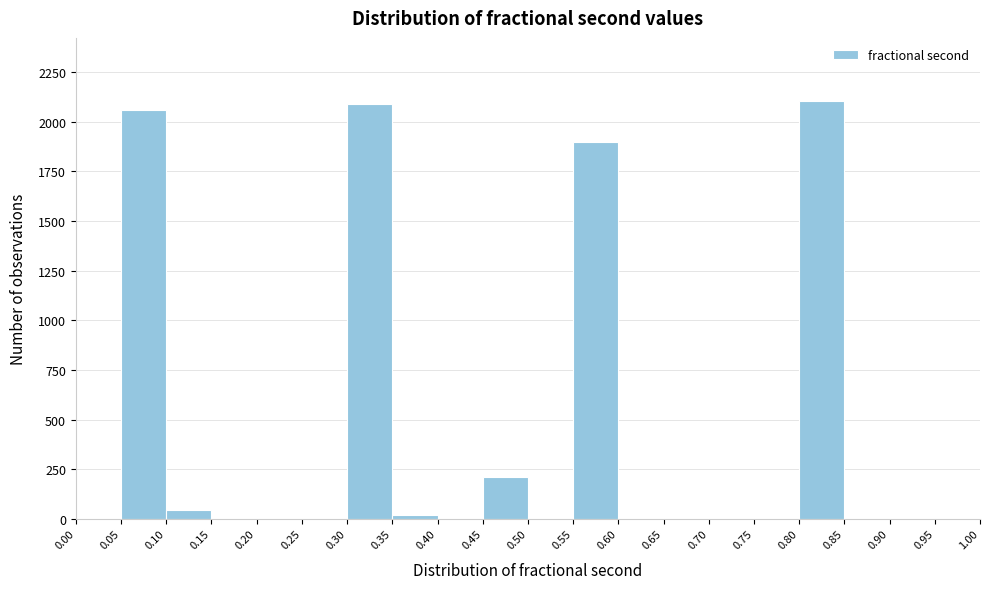

What is the height of the bar covering 0.30 to 0.35 on the x-axis? The values are not printed on the chart, so give them approximately, as read against the axis.

2100